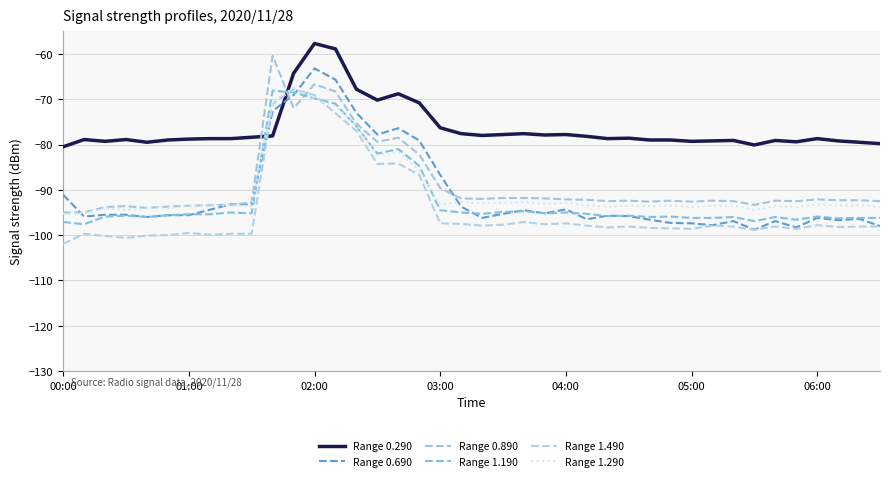

What is the difference between the maximum and minimum values in the Range 1.290 series?

27.8